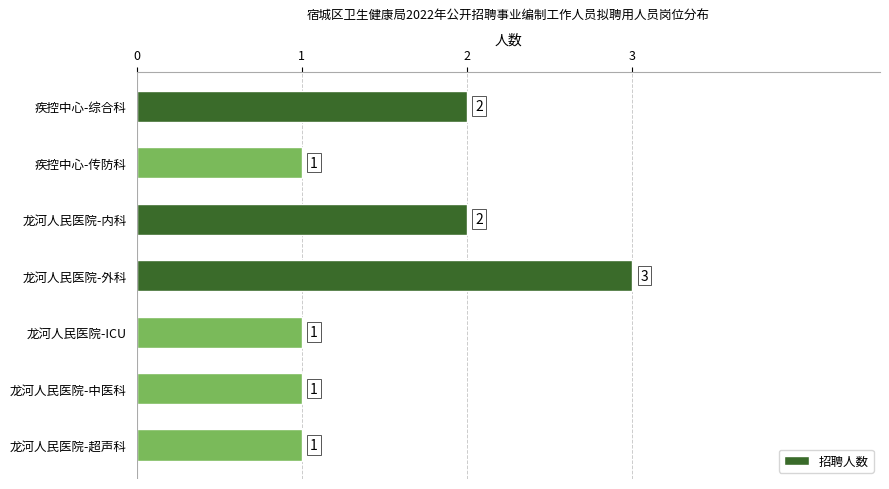

What is the sum of all values?

11